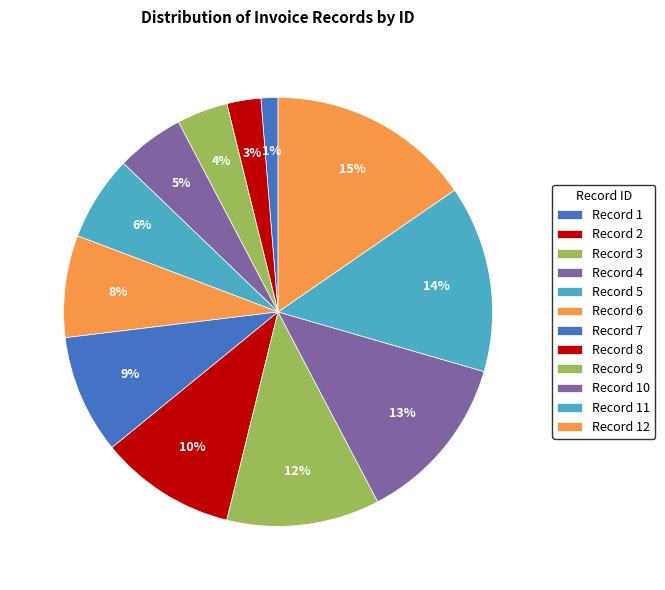

How many segments does this pie chart have?

12